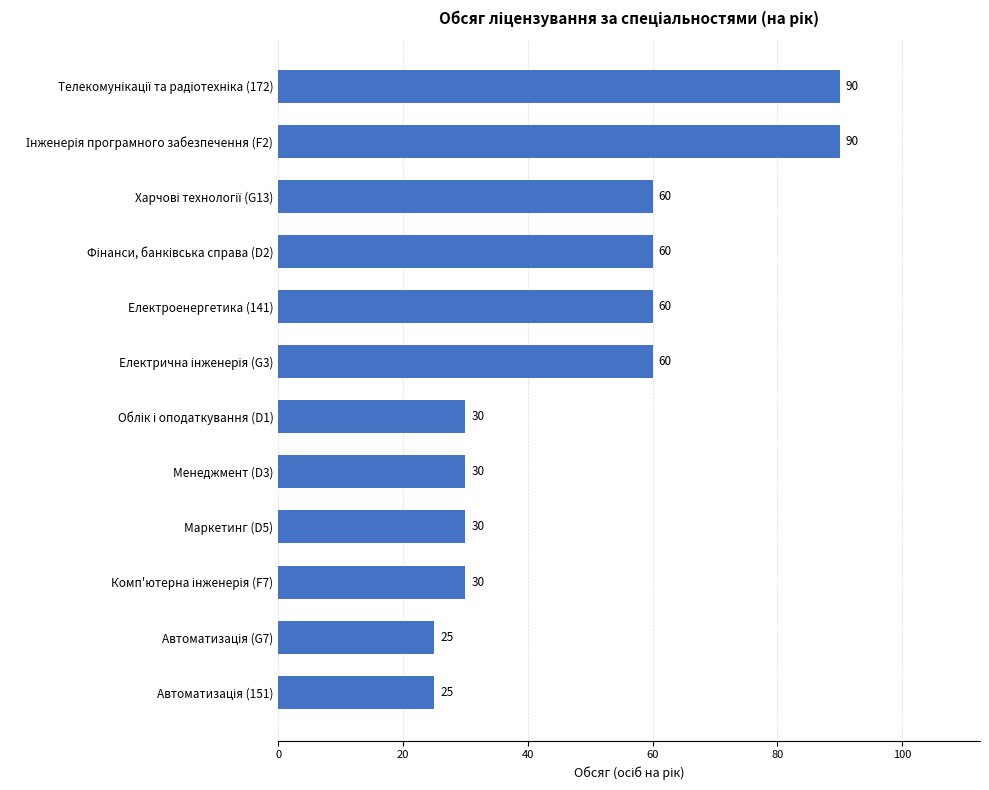

What is the average value?

49